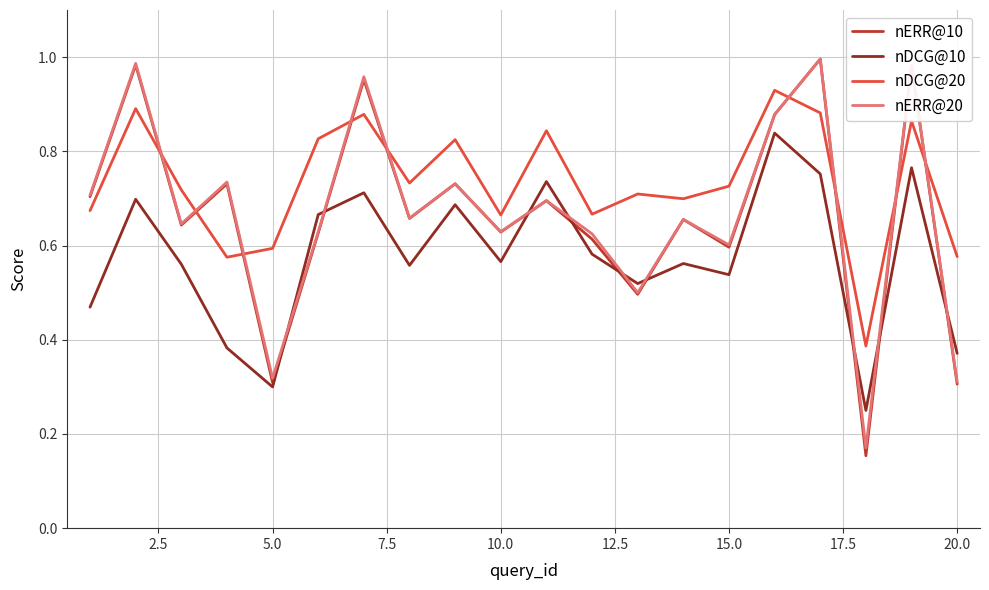

True or false: nDCG@20 has more than 1 points higher than both neighbors.

True